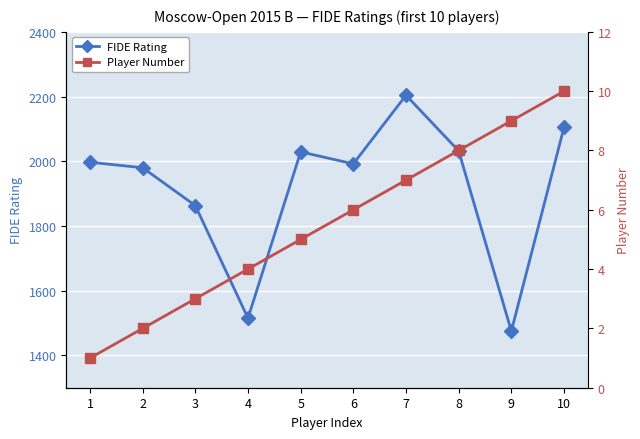

What is the sum of the Player Number values at 8 and 3?

11